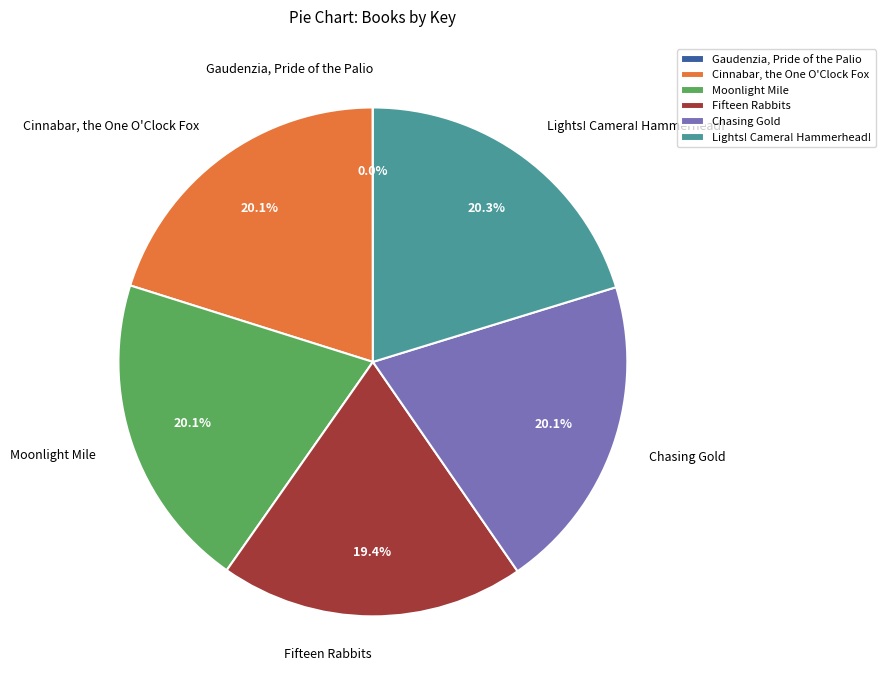

Combined, what portion of the pie is Cinnabar, the One O'Clock Fox and Lights! Camera! Hammerhead!?

40.4%